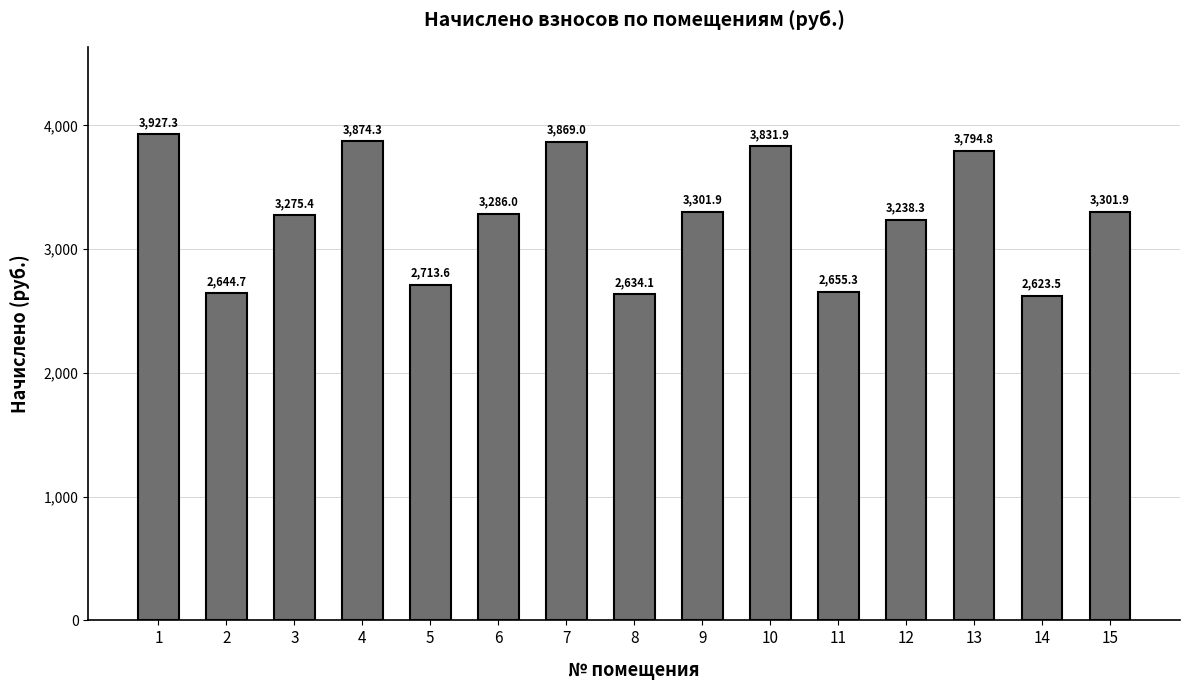

What is the value of the 14th bar from the left?

2623.5